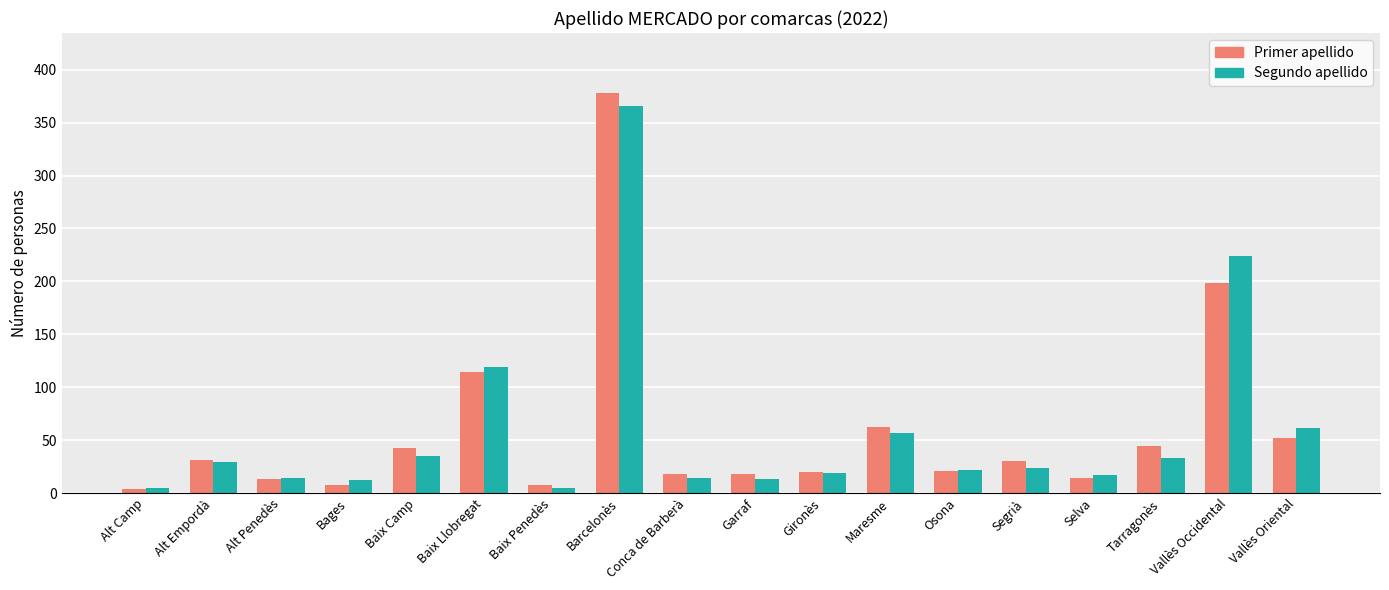

How many categories are shown in the chart?

18